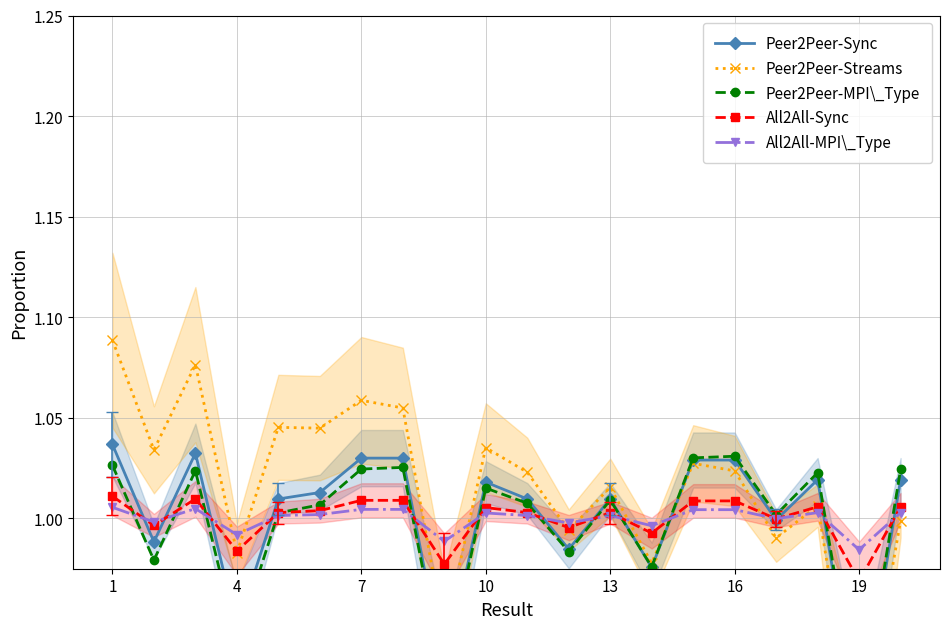

True or false: All2All-MPI\_Type has more than 1 interior local peaks.

True